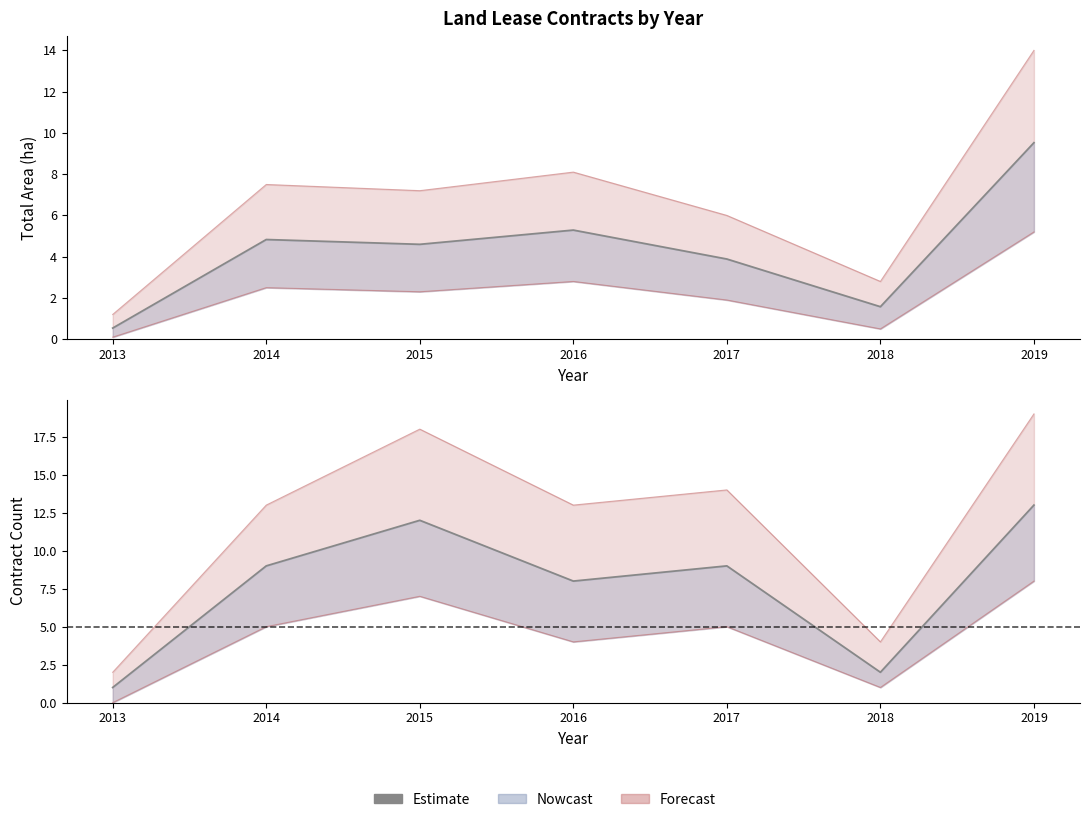

What is the ratio of the value at 2014 to the value at 2017?

1.0